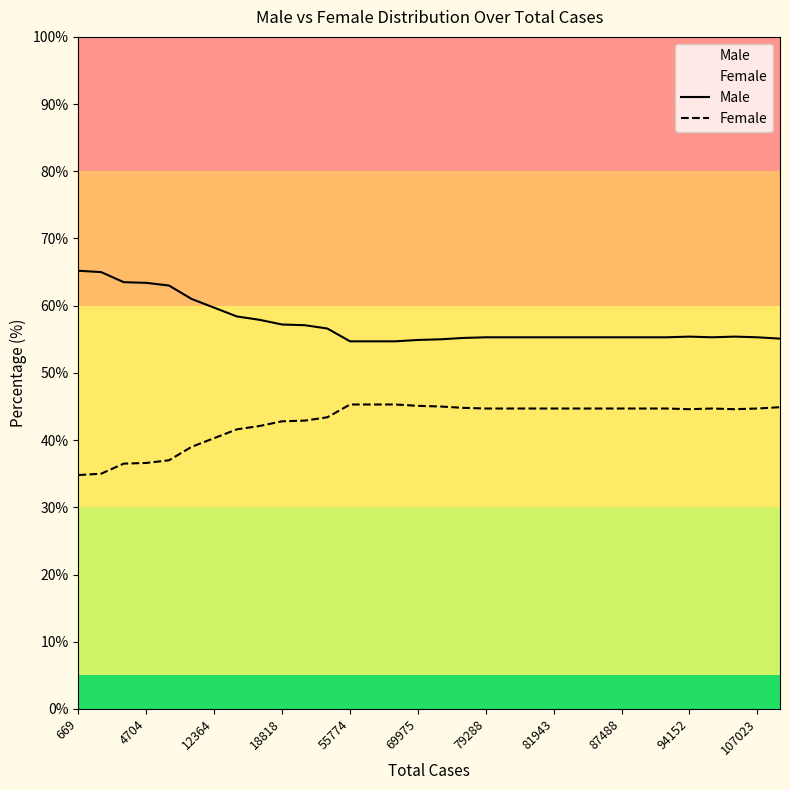

Does the chart display data point markers on the line(s)?

No